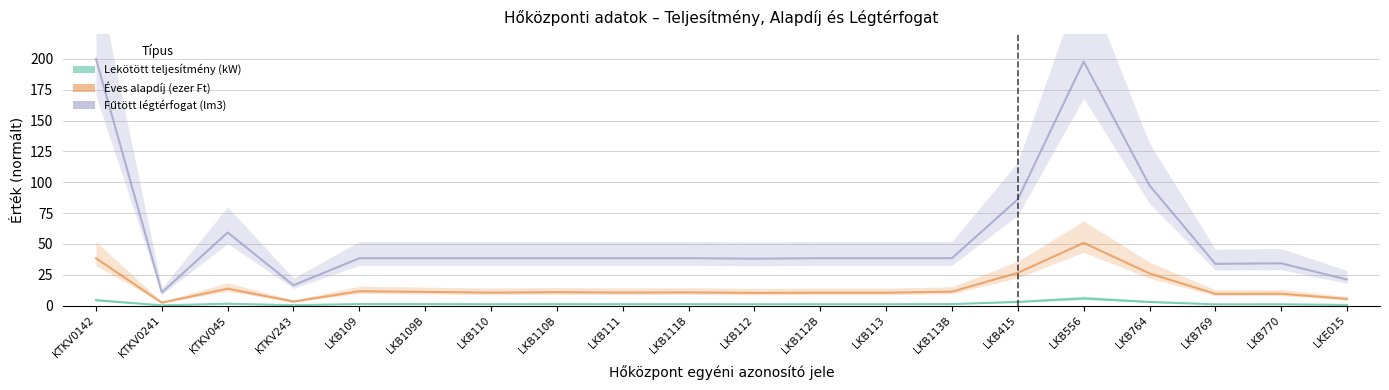

At which label does Éves alapdíj (ezer Ft) reach its peak?

LKB556